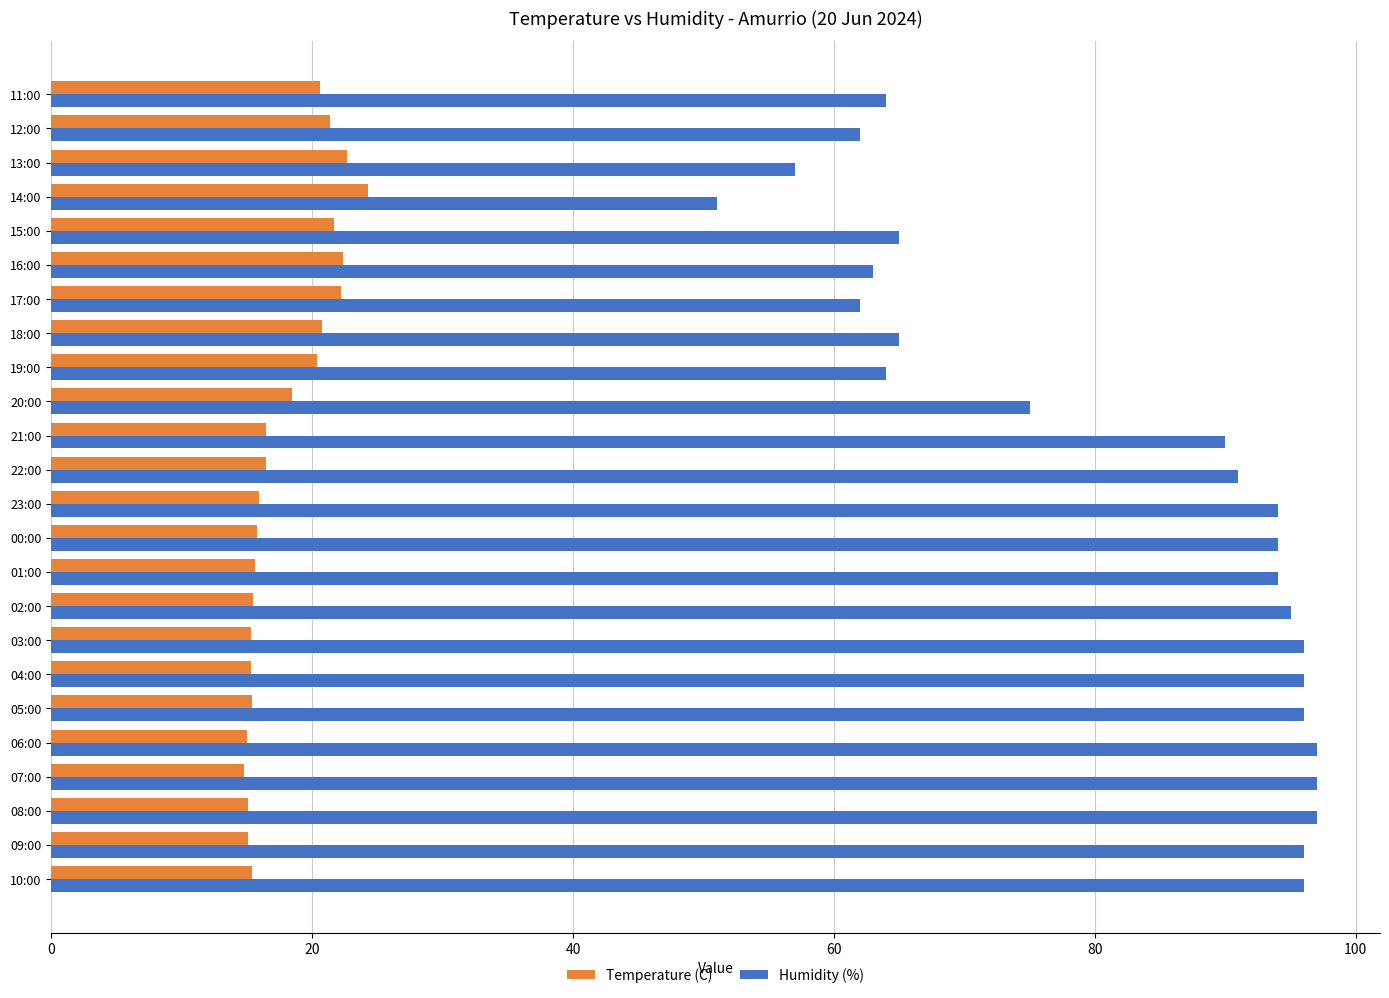

Which series has the widest spread of values?

Humidity (%)